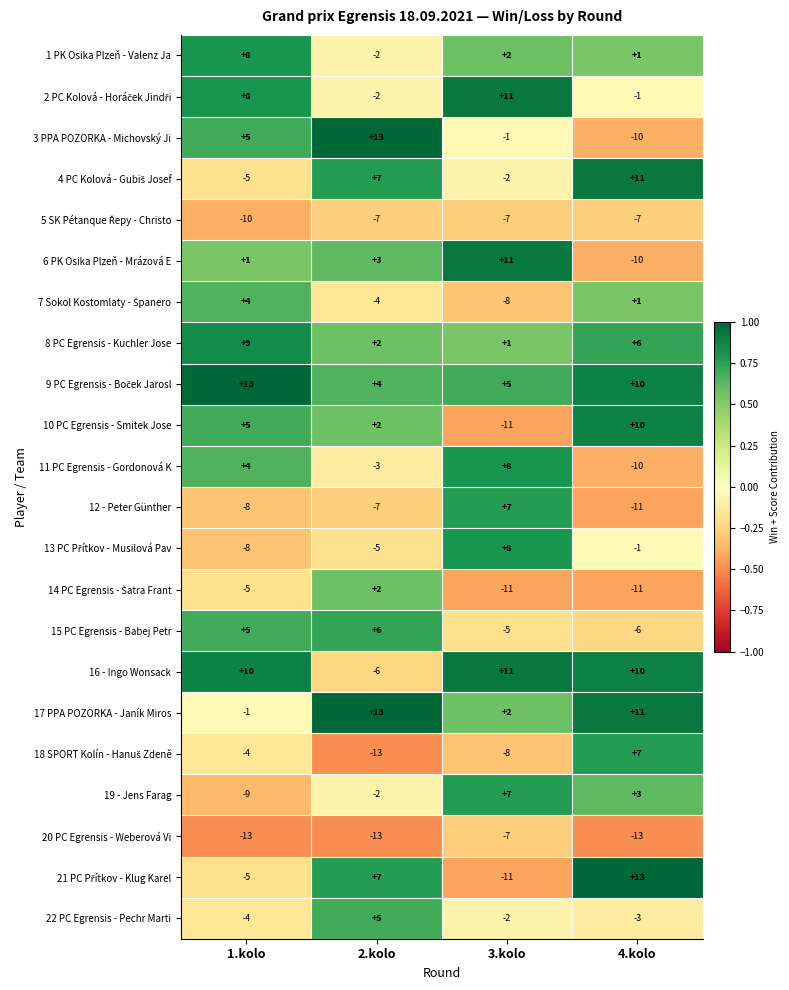

What is the minimum value shown in the chart?

-13